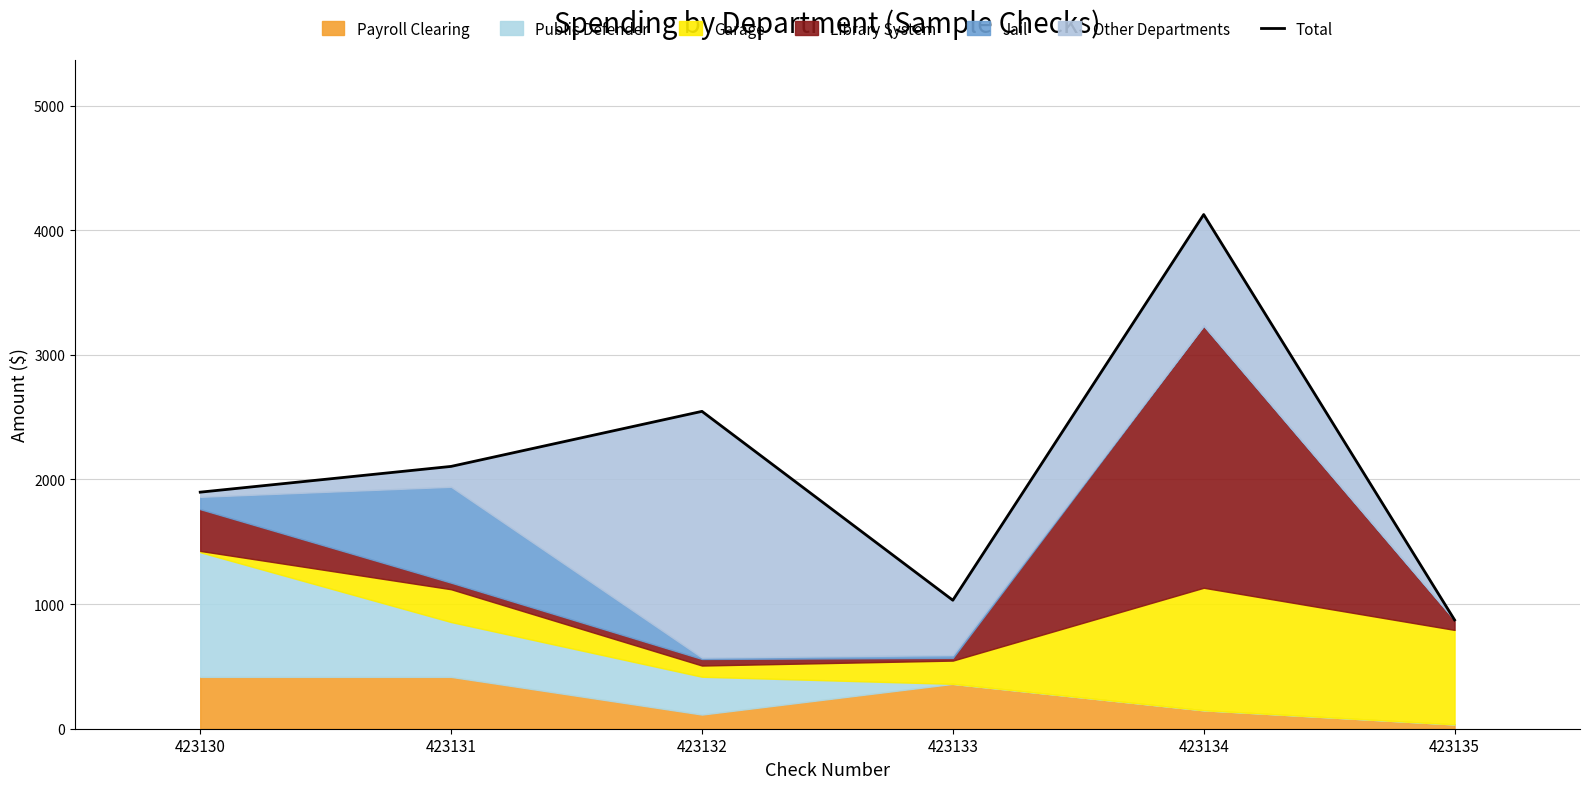

The value at 423130 is 922.0. True or false?

False